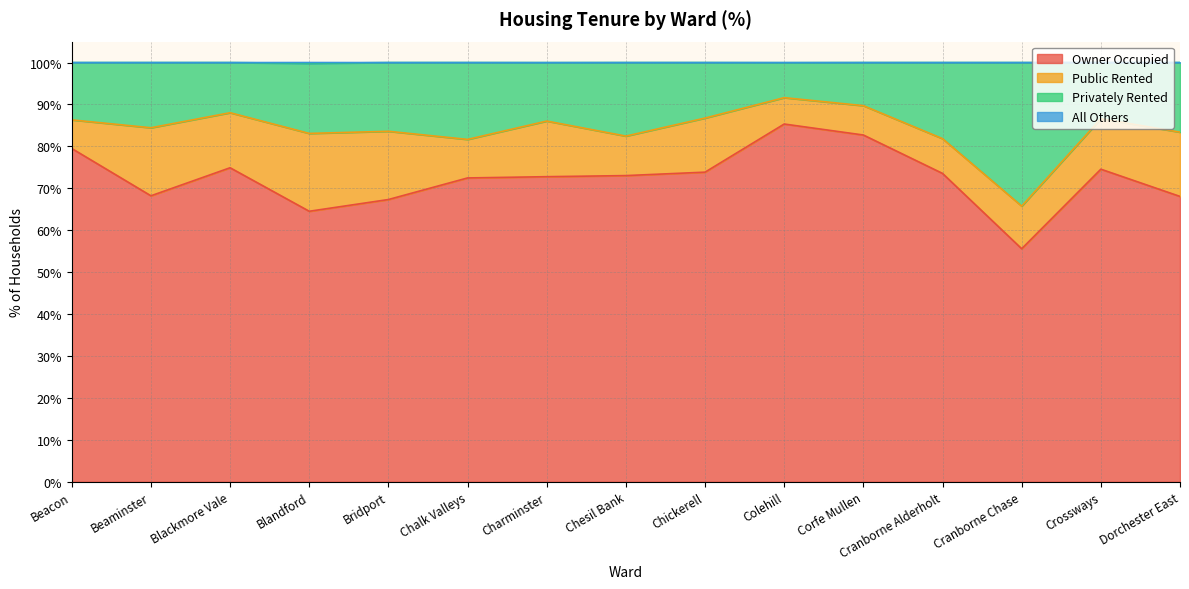

Between Dorchester East and Chalk Valleys, which is larger?

Chalk Valleys